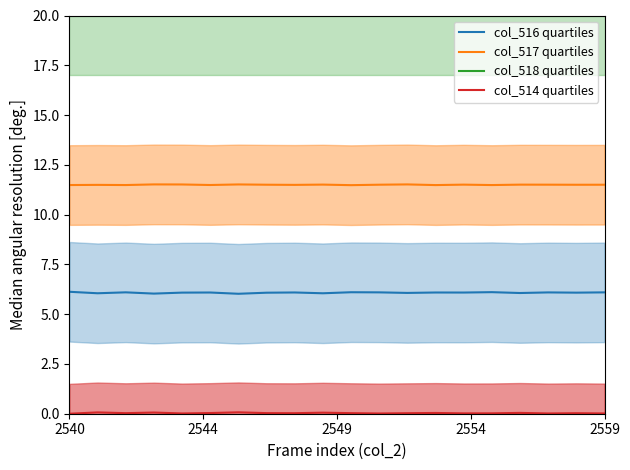

At which category does the chart reach its minimum across all series?

2540